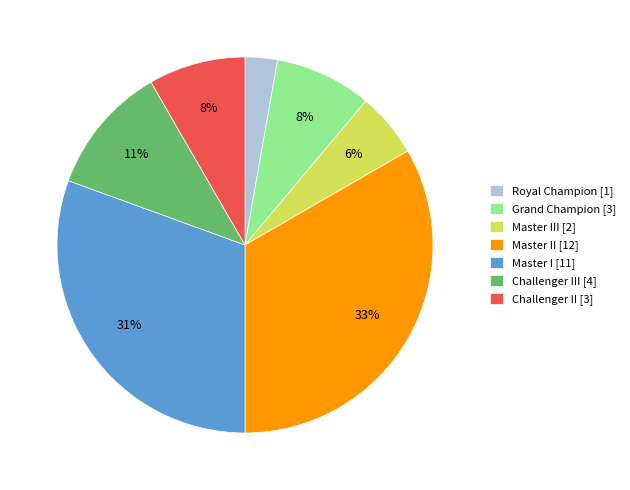

Is it true that Master III [2] is 13% of the pie?

False